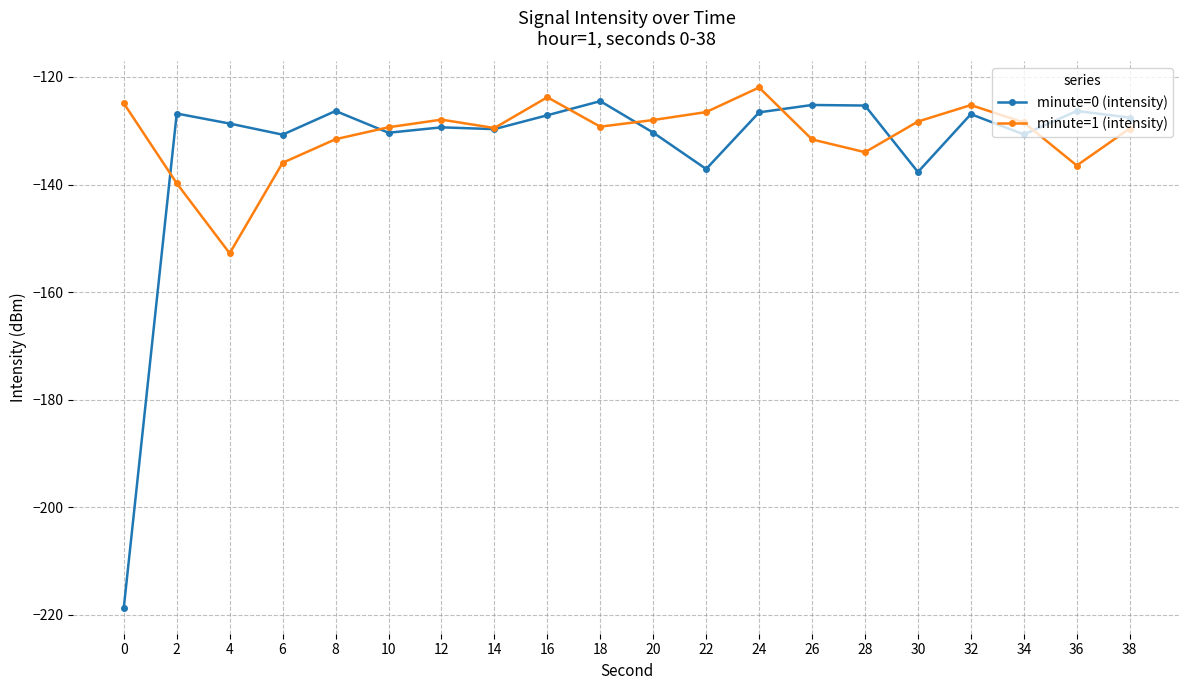

Rank the series by their average value, from lowest to highest.

minute=0 (intensity), minute=1 (intensity)